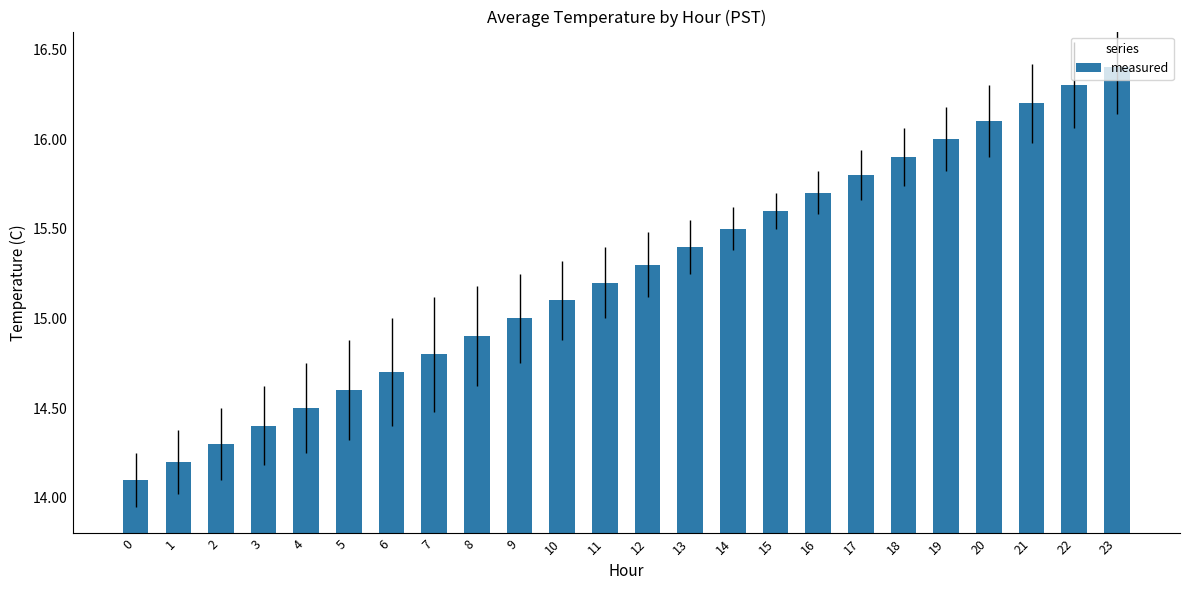

At which label is the value closest to 15?

9